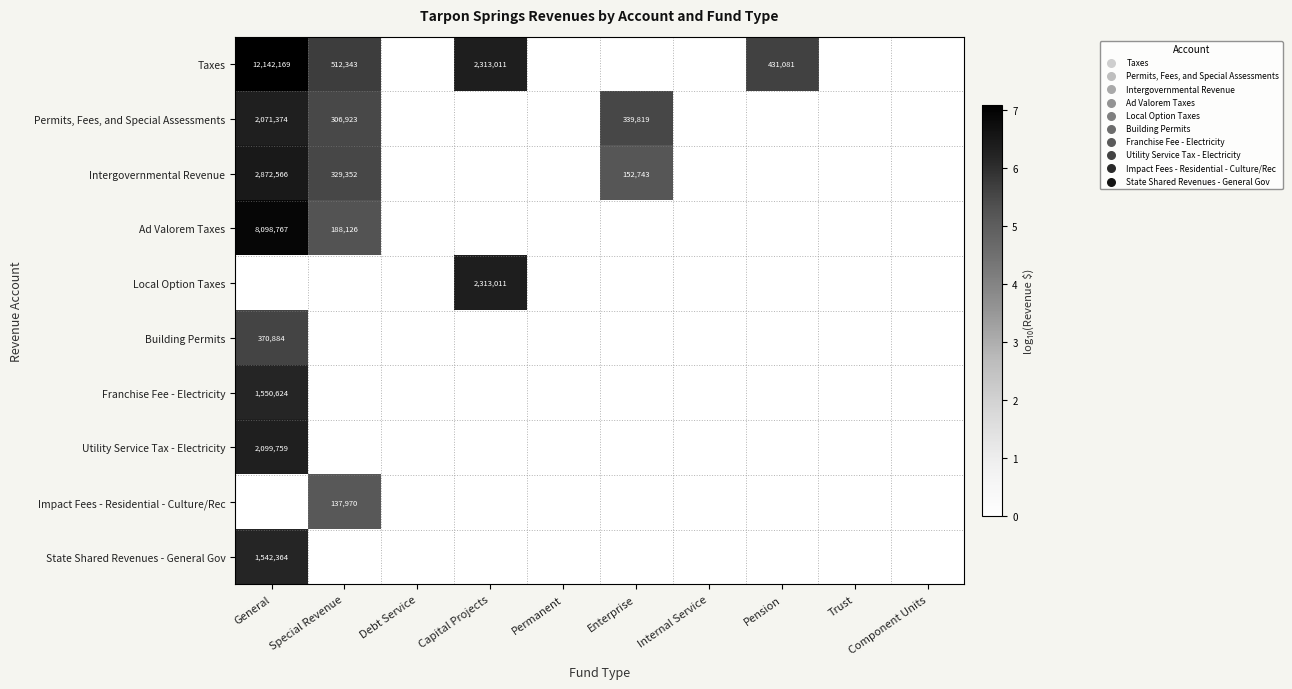

Is the value of Local Option Taxes at Capital Projects greater than the value of Permits, Fees, and Special Assessments at Special Revenue?

Yes